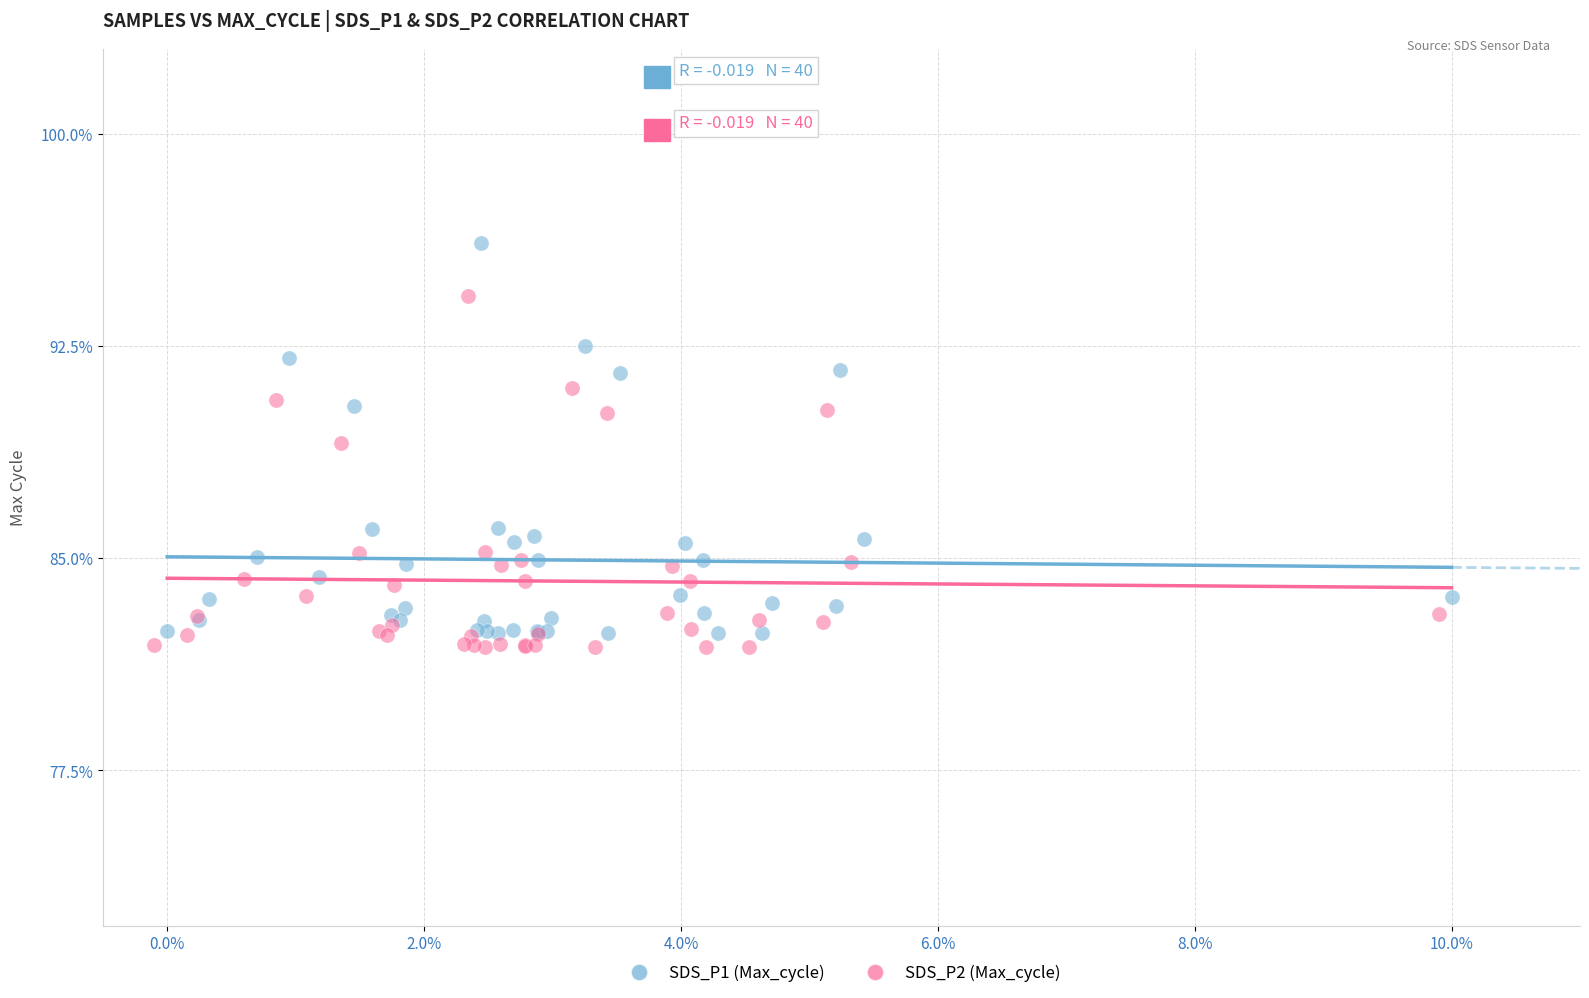

Which series has the widest spread of Y values?

SDS_P1 (Max_cycle)